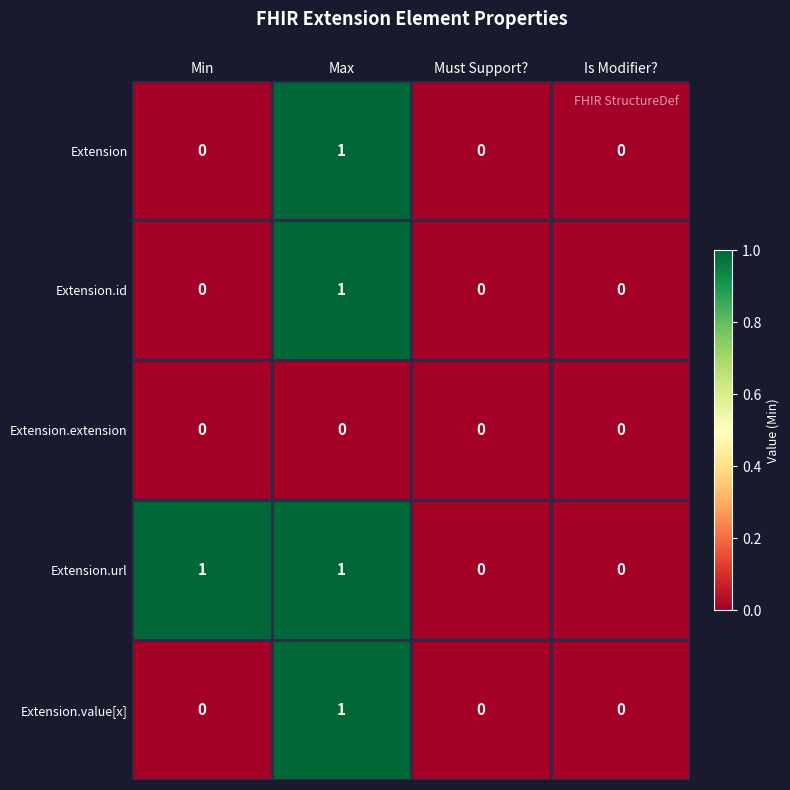

Count the Extension.url values in the range 0 to 1.

4